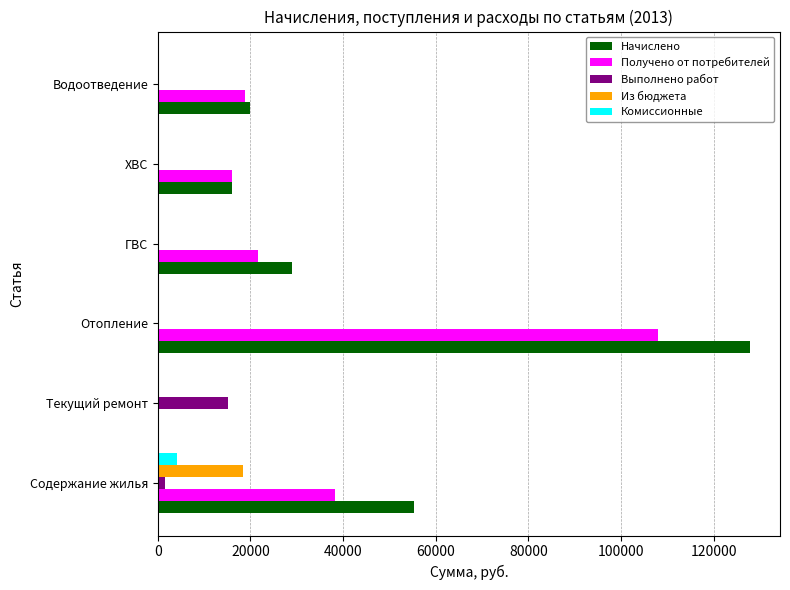

How many distinct data groups are displayed?

5